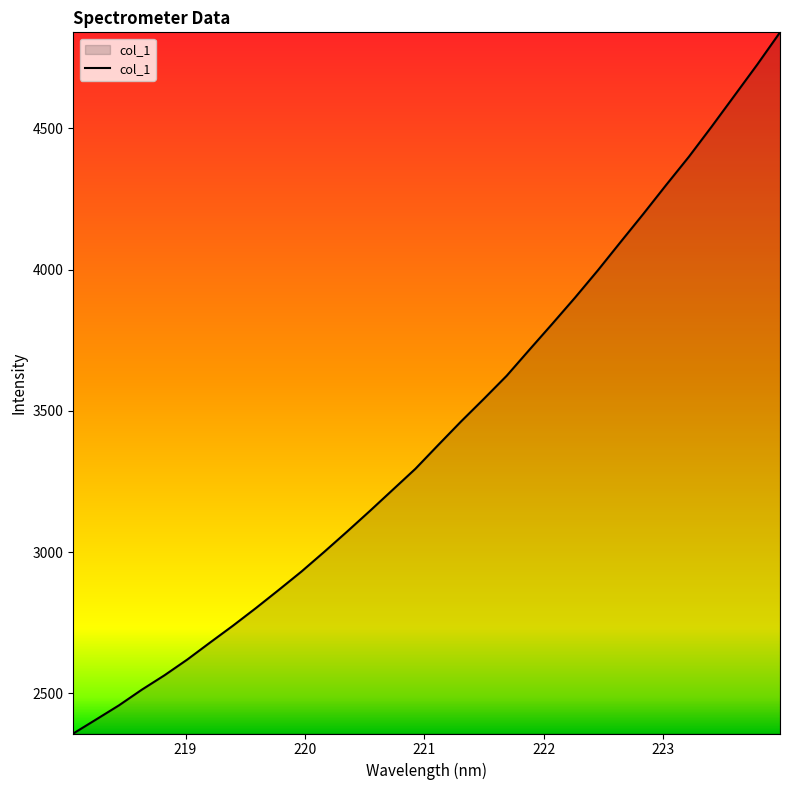

What is the difference between the maximum and minimum values?

2482.8